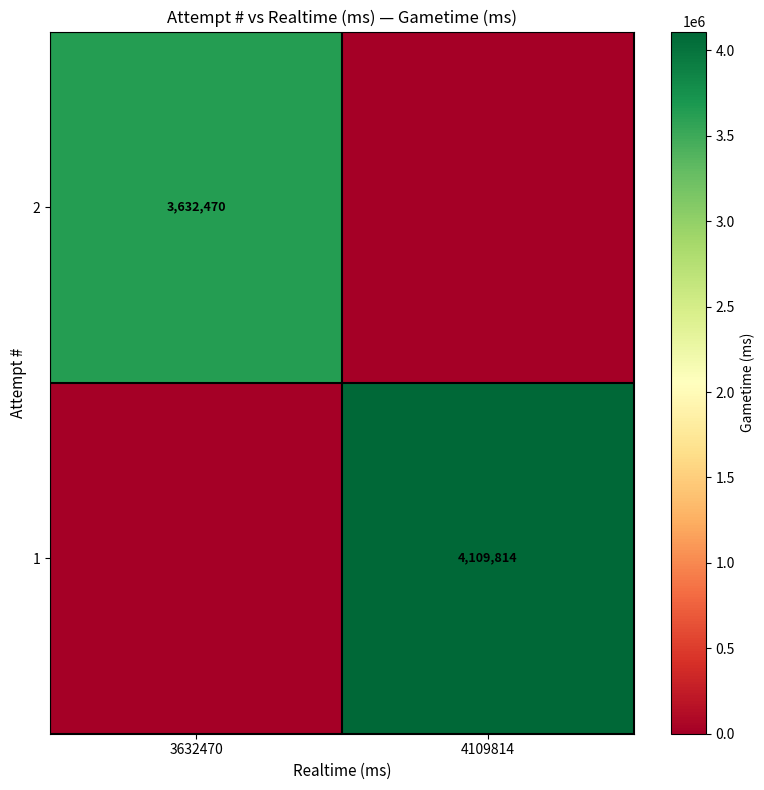

What is the difference between the highest and lowest values at 3632470?

3632470